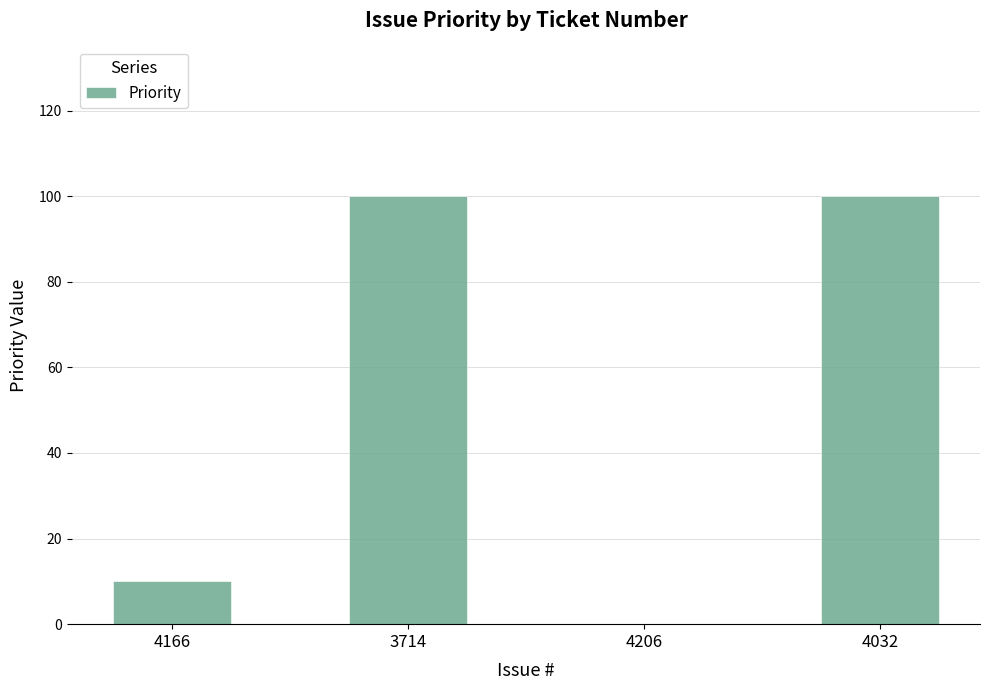

Which has a higher value, 3714 or 4206?

3714